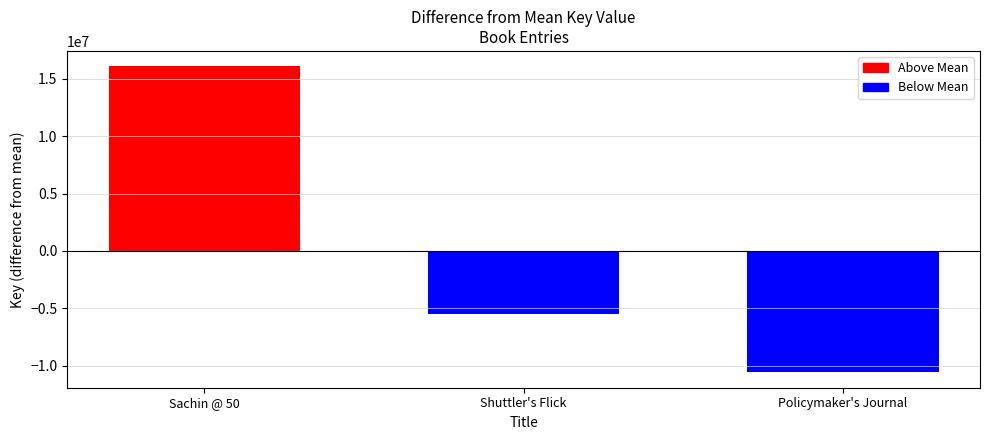

True or false: Above Mean has a value of 0 at Policymaker's Journal.

True